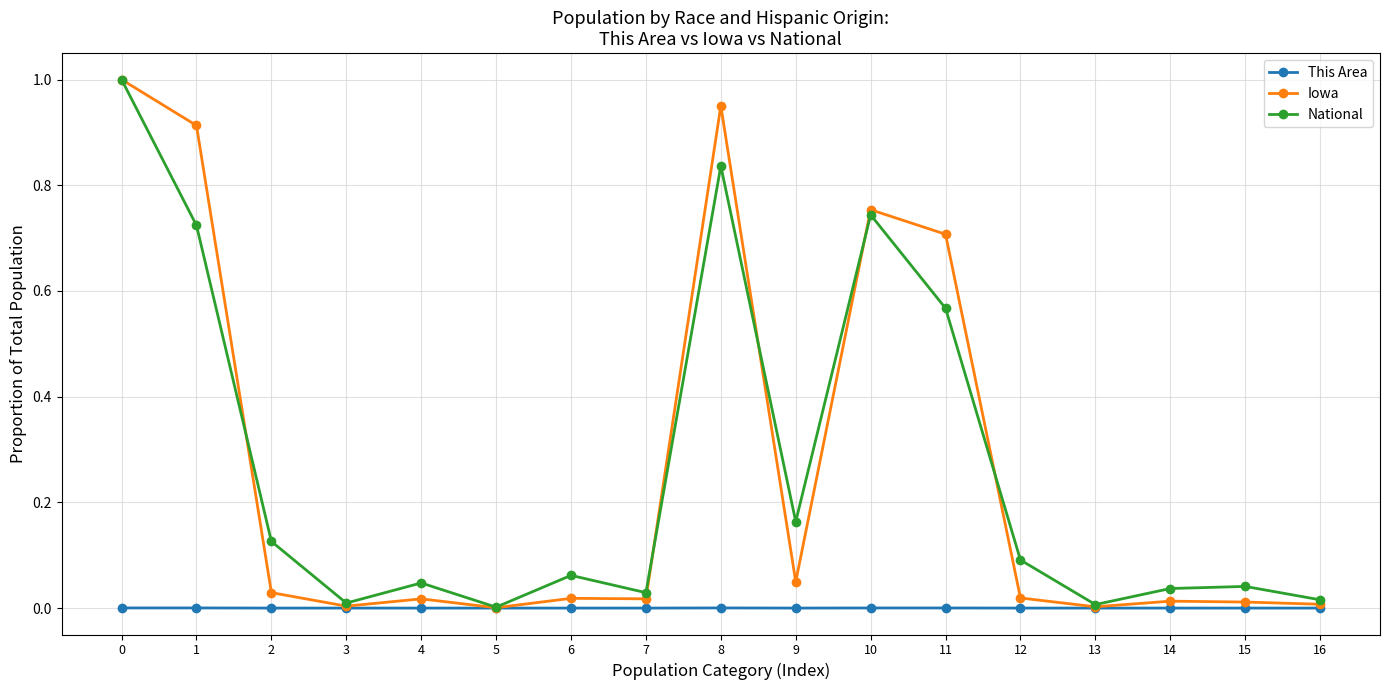

How many lines are shown in the chart?

3